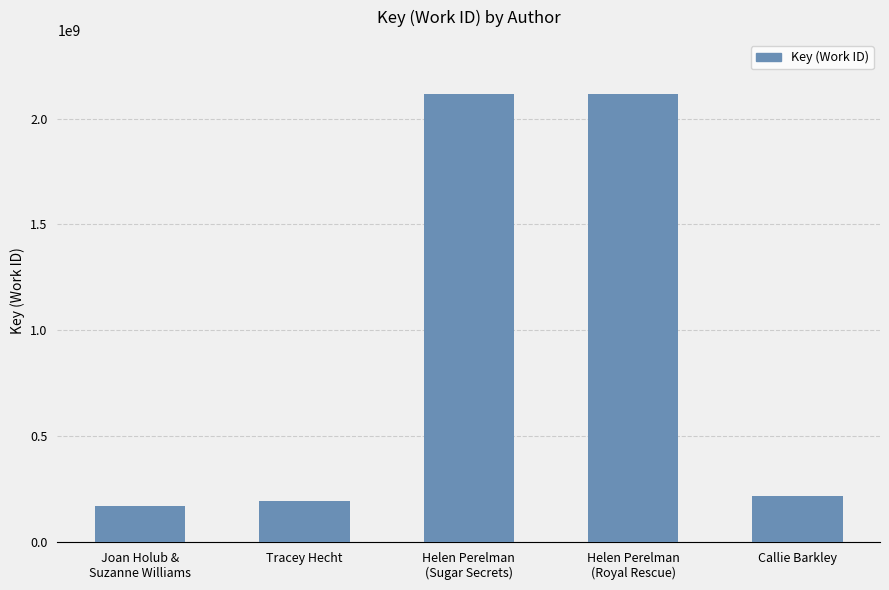

What is the maximum value shown in the chart?

2117781016